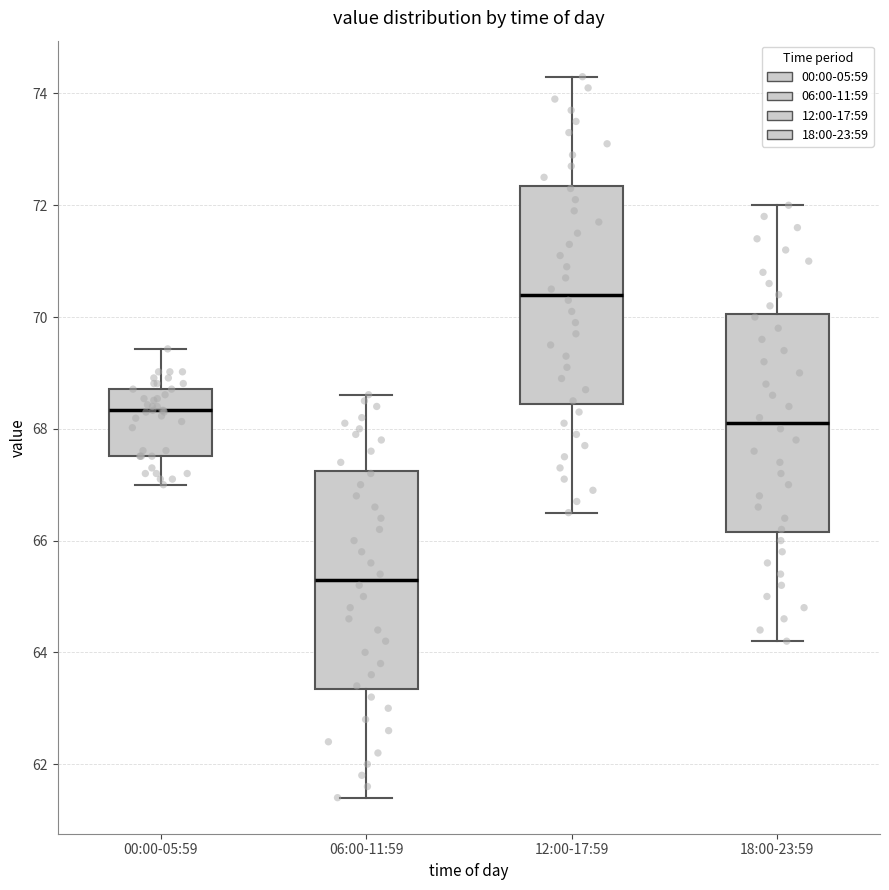

Which box has the highest median line?

12:00-17:59